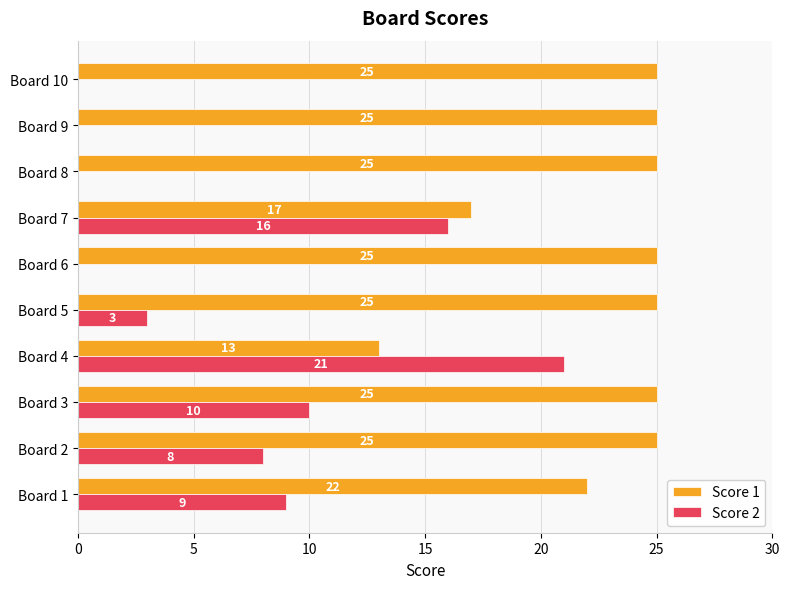

At which label is Score 2 closest to 10?

Board 3